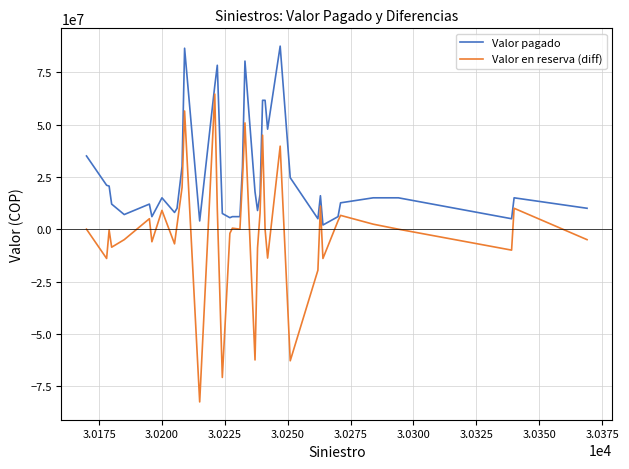

List the series in order of their peak value, highest first.

Valor pagado, Valor en reserva (diff)